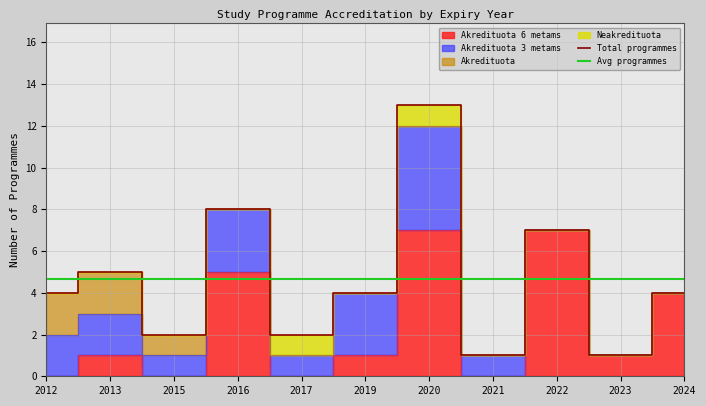

What is the difference between the Akredituota values at 2013 and 2019?

2